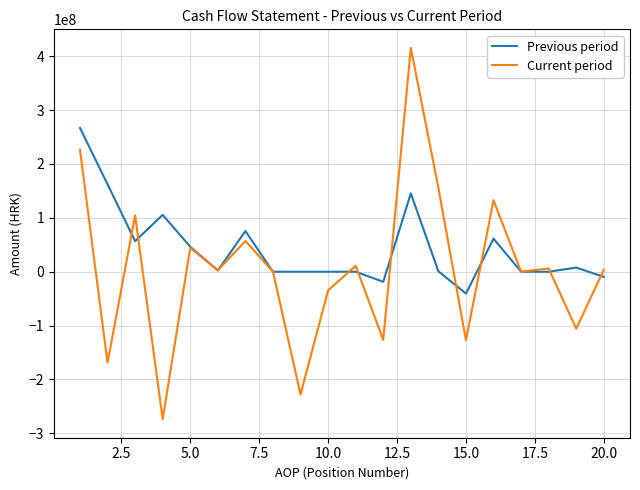

Which series has the largest total across all categories?

Previous period